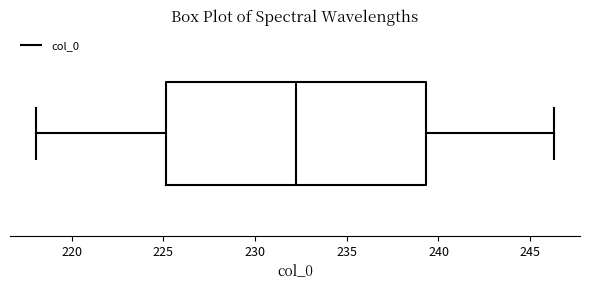

Read this box plot against the x-axis: the position of the median line, the range covered by the box, and the ends of both whiskers. The values are not printed on the chart, so give them approximately, as read against the axis.

median 232.5, box 225.0 to 239.5, whiskers 218.0 to 246.5